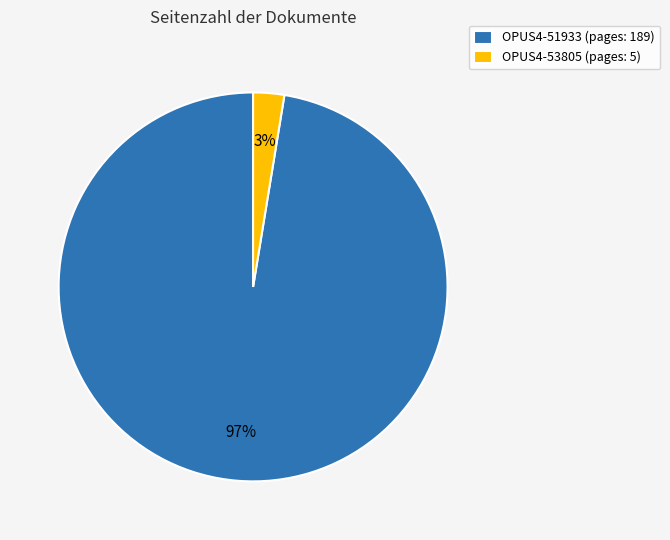

To the nearest percent, what is the combined percentage of OPUS4-51933 and OPUS4-53805?

100%